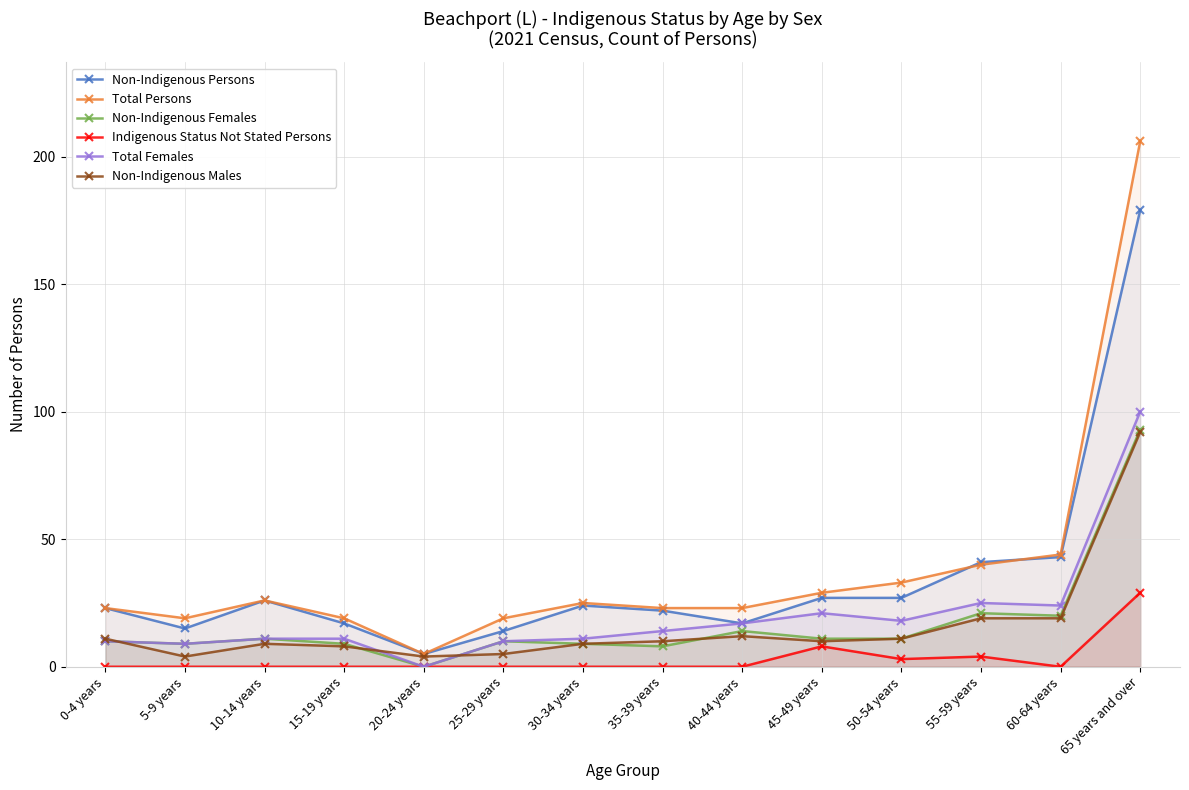

What is the label of the 12th point from the right?

10-14 years